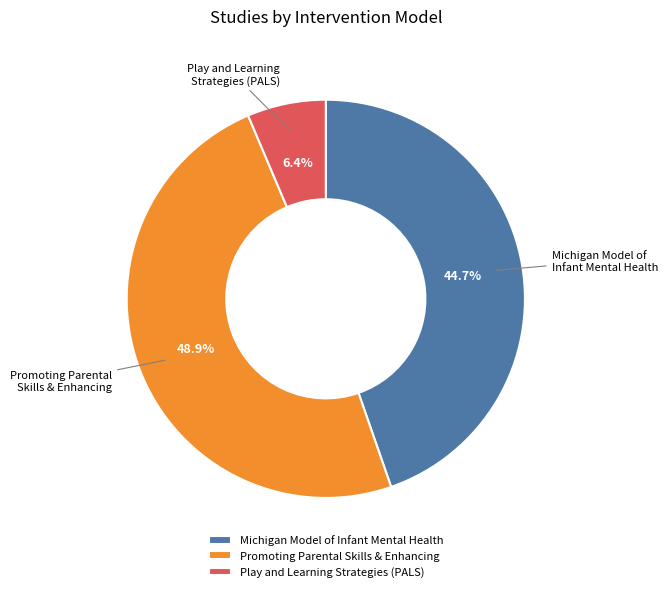

Is there any slice that represents more than half of the pie?

No